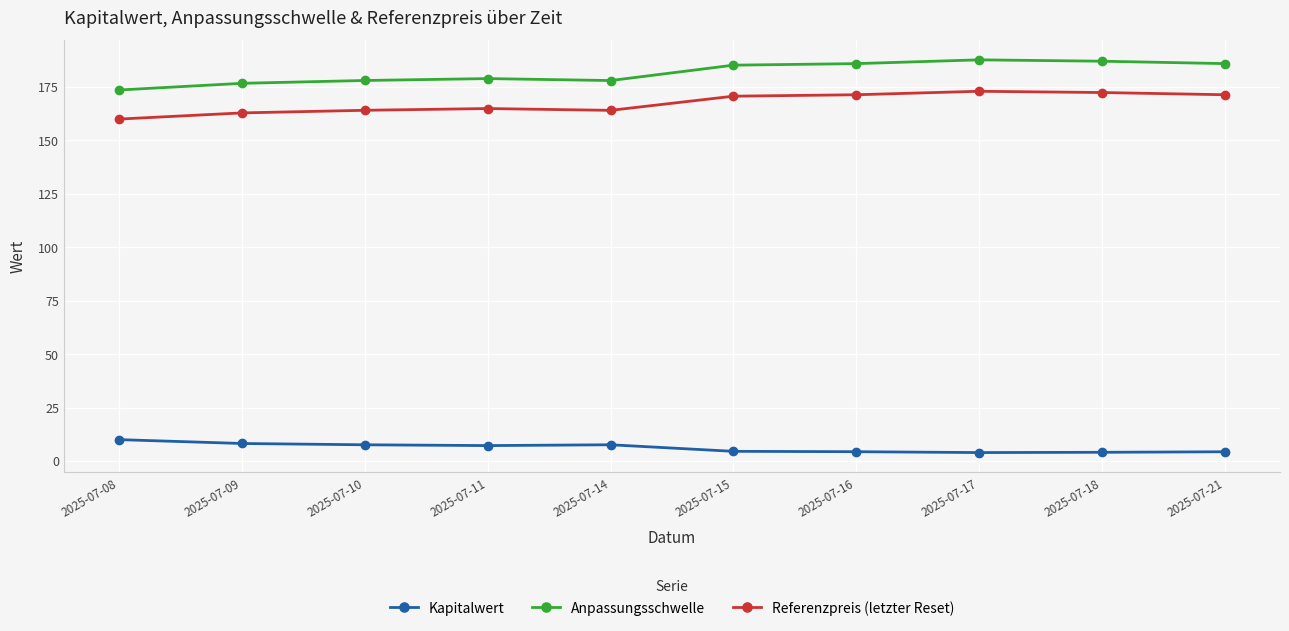

At 2025-07-08, list the series in order from largest to smallest.

Anpassungsschwelle, Referenzpreis (letzter Reset), Kapitalwert